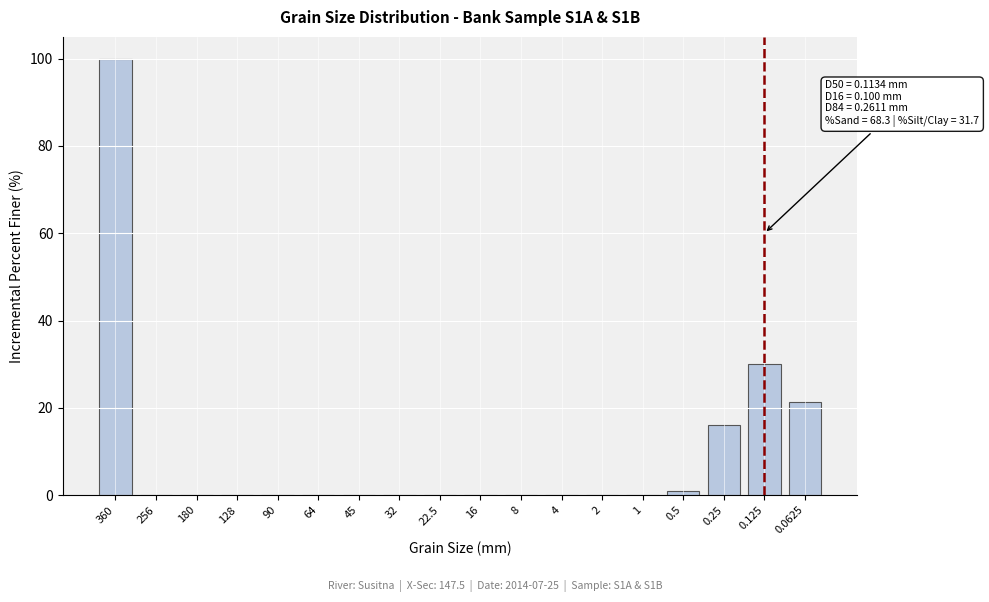

Reading left to right, what are all the values shown in this chart?

360=100.0	256=0.0	180=0.0	128=0.0	90=0.0	64=0.0	45=0.0	32=0.0	22.5=0.0	16=0.0	8=0.0	4=0.0	2=0.0	1=0.0	0.5=1.0	0.25=16.0	0.125=30.0	0.0625=21.3